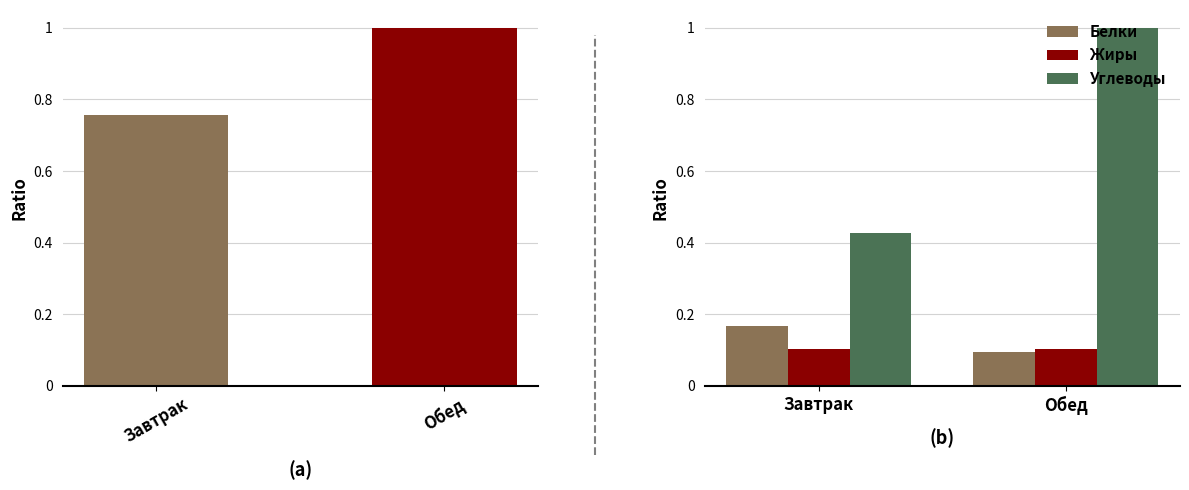

What is the sum of all Калорийность values?

1.8